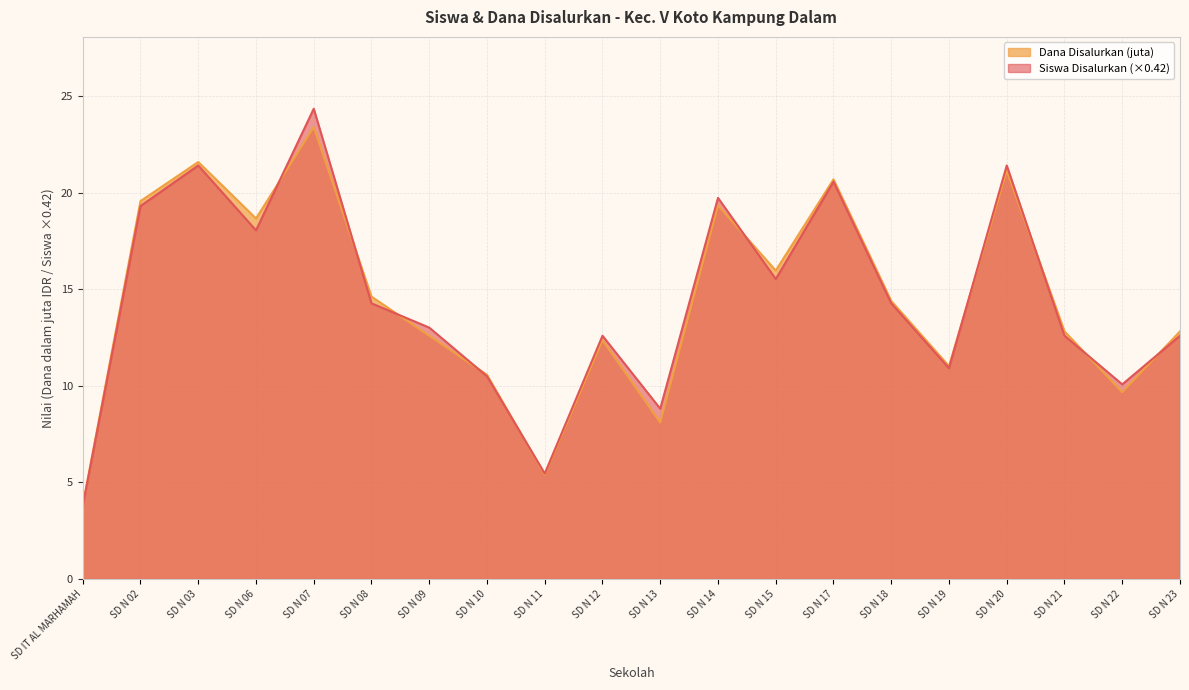

The Siswa Disalurkan series shows 5.5 at SD N 11. True or false?

True